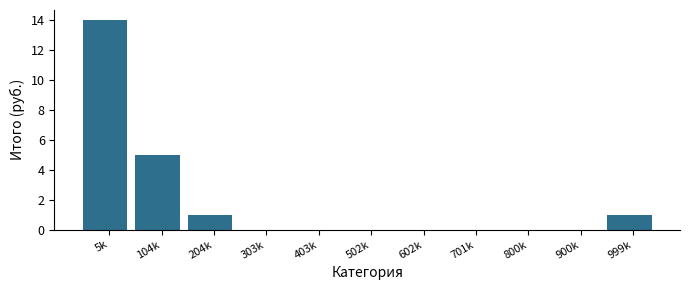

Reading left to right, list all the values displayed in this chart.

5k=14	104k=5	204k=1	303k=0	403k=0	502k=0	602k=0	701k=0	800k=0	900k=0	999k=1